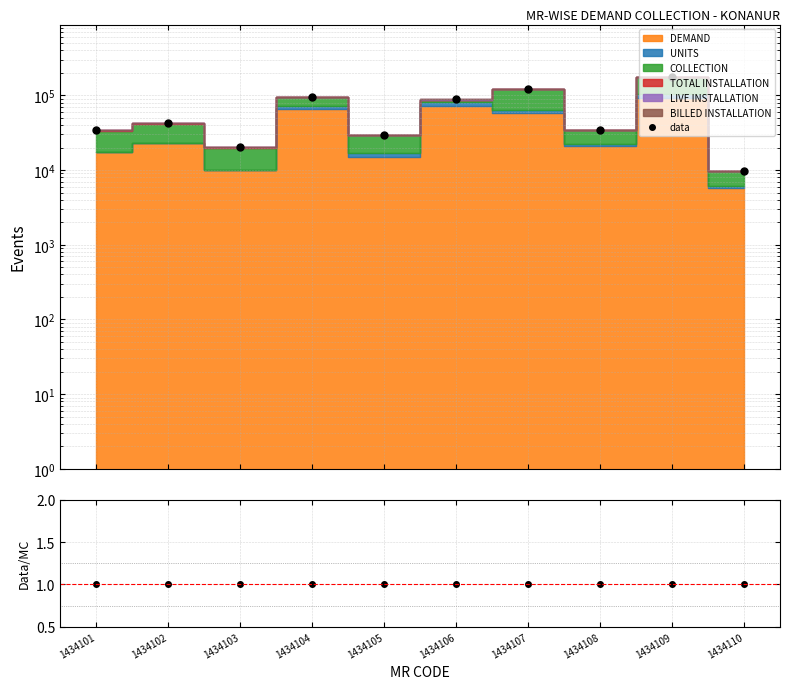

Which series changed the most between 1434109 and 1434110?

data